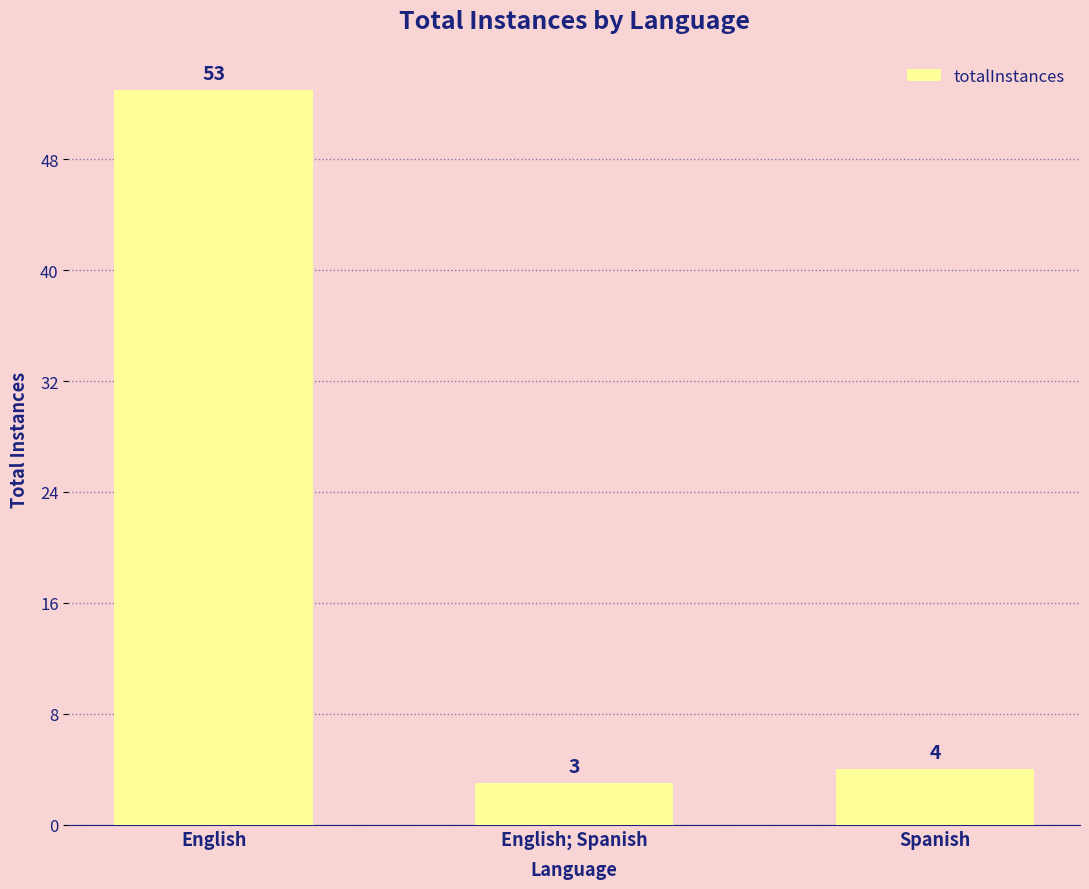

Does the chart contain stacked bars?

No